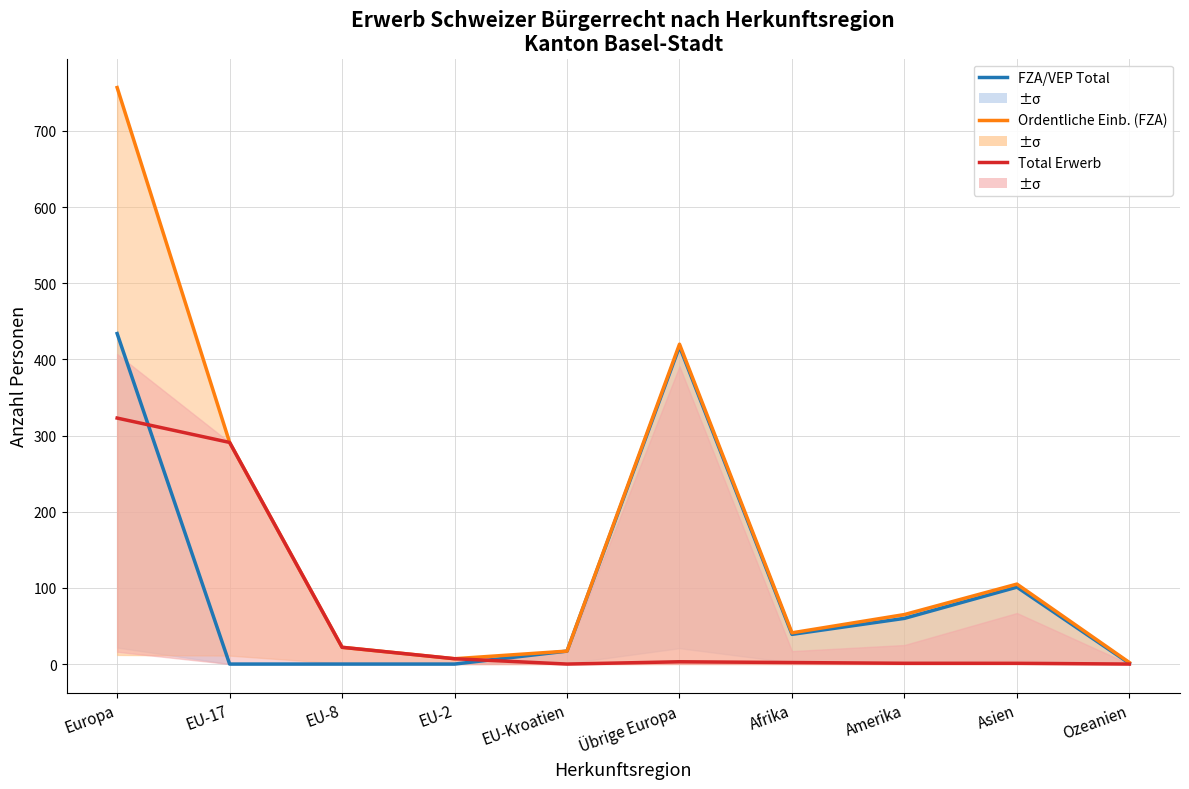

At which label is Total Erwerb closest to 379?

Übrige Europa